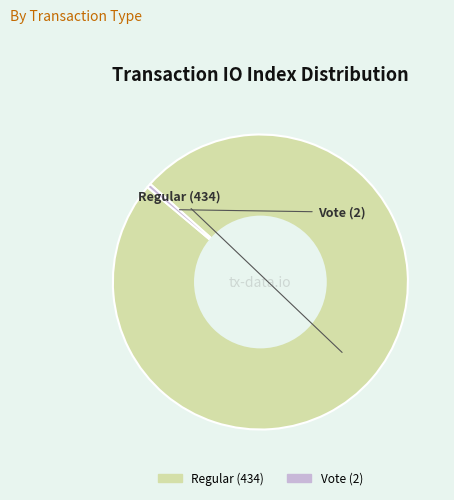

True or false: Vote (2) accounts for 0% of the total.

True